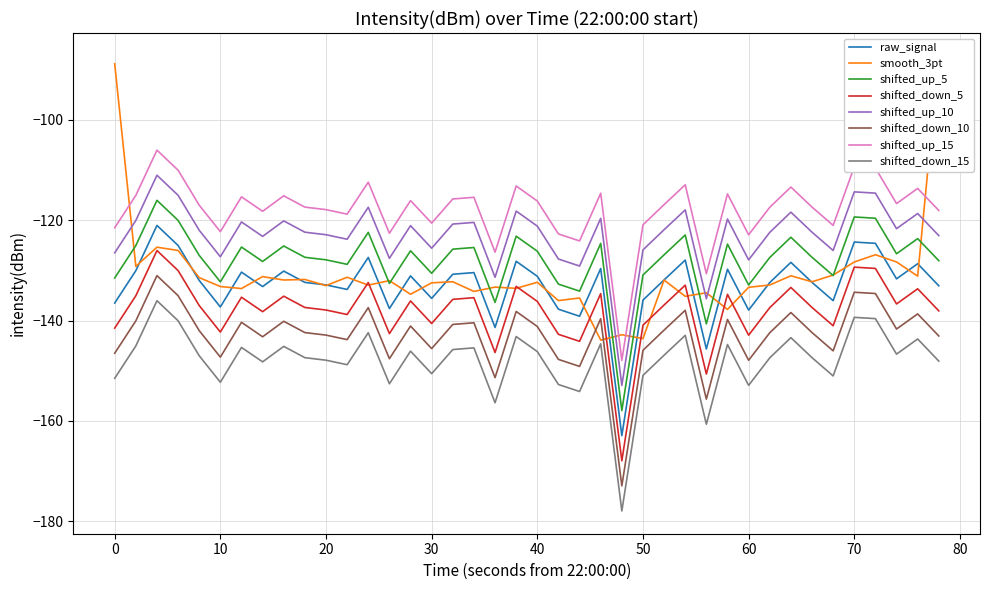

True or false: shifted_up_5 and shifted_up_15 cross at least once.

False